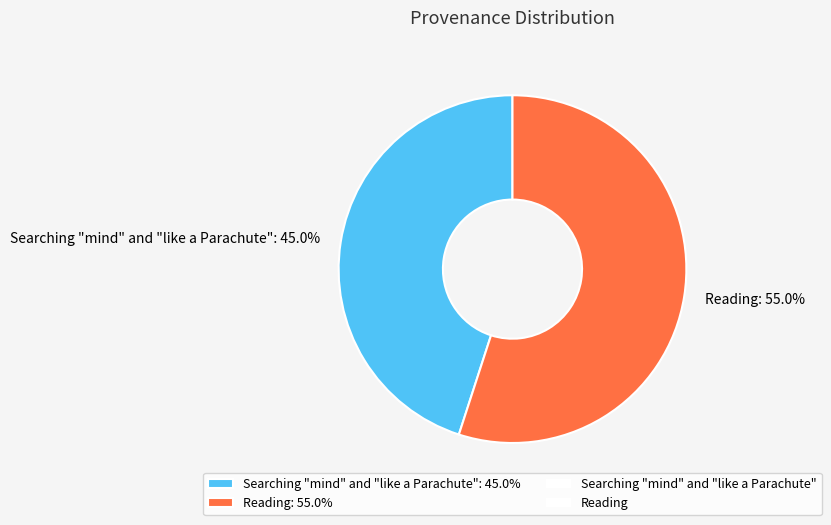

Approximately how many times larger is the value at Reading compared to Searching "mind" and "like a Parachute"?

1.2